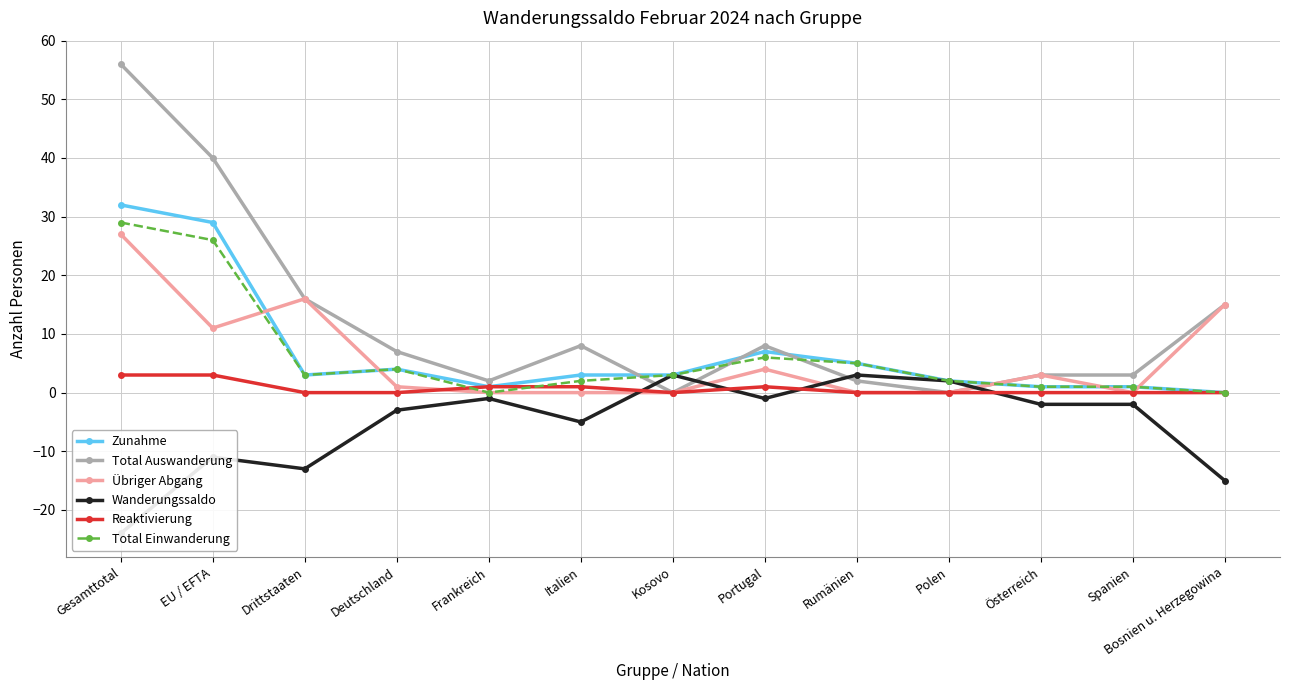

The value of Übriger Abgang at Bosnien u. Herzegowina is 15. True or false?

True